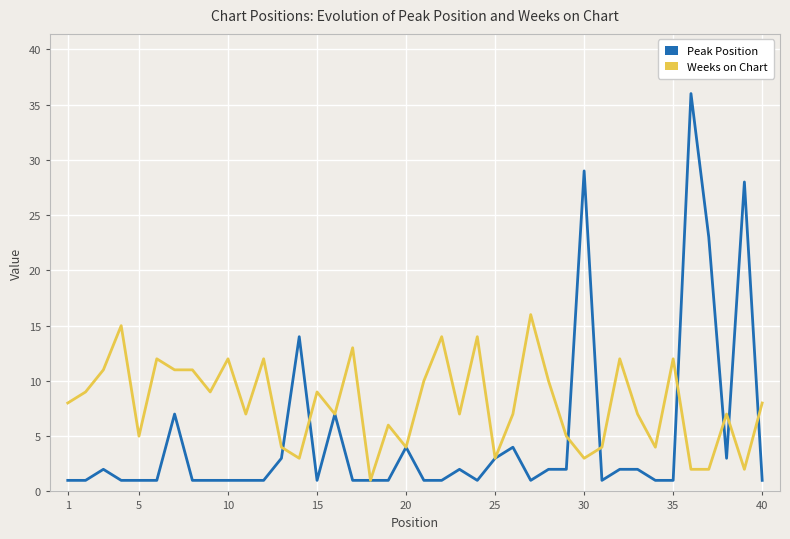

What is the sum of all Weeks on Chart values?

318